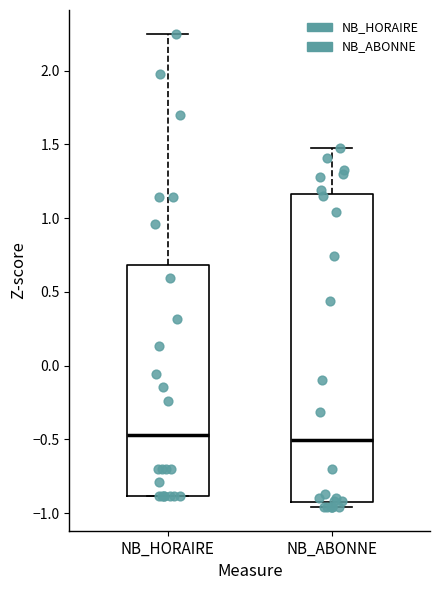

Reading left to right, transcribe this box plot: for each box, give where its median line is, the range the box spans, and where its two whiskers end, as read against the y-axis. The values are not printed on the chart, so give them approximately, as read against the axis.

NB_HORAIRE: median -0.45, box -0.90 to 0.70, whiskers -0.90 to 2.25
NB_ABONNE: median -0.50, box -0.95 to 1.15, whiskers -0.95 (just below the box's lower edge) to 1.45